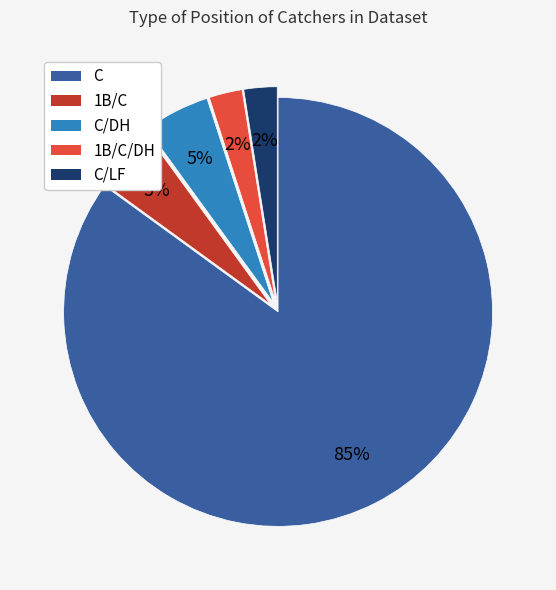

To the nearest percent, what is the average slice percentage?

20%